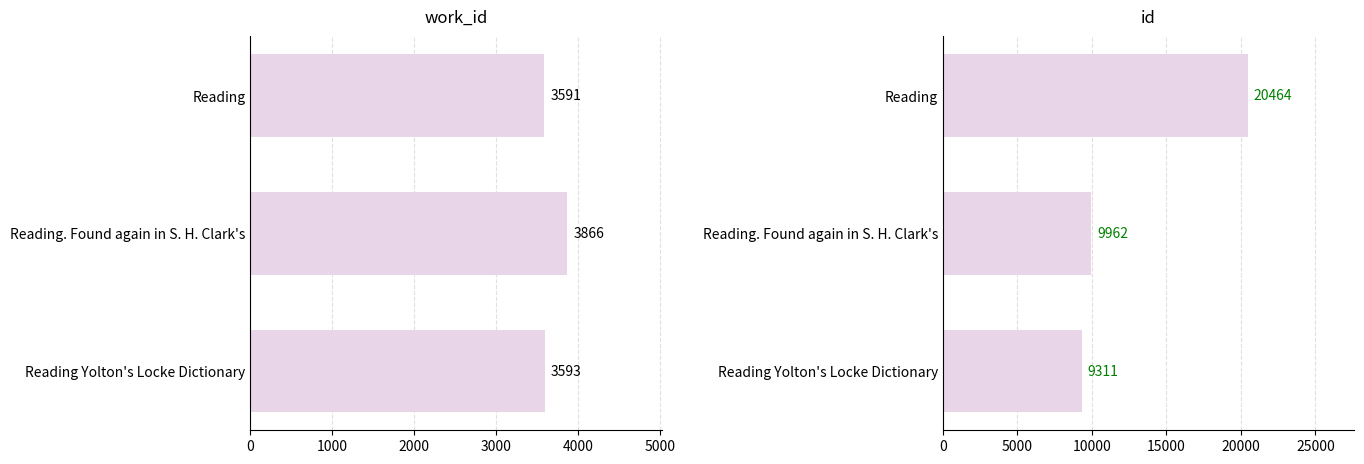

At how many categories does at least one series exceed 14690?

1